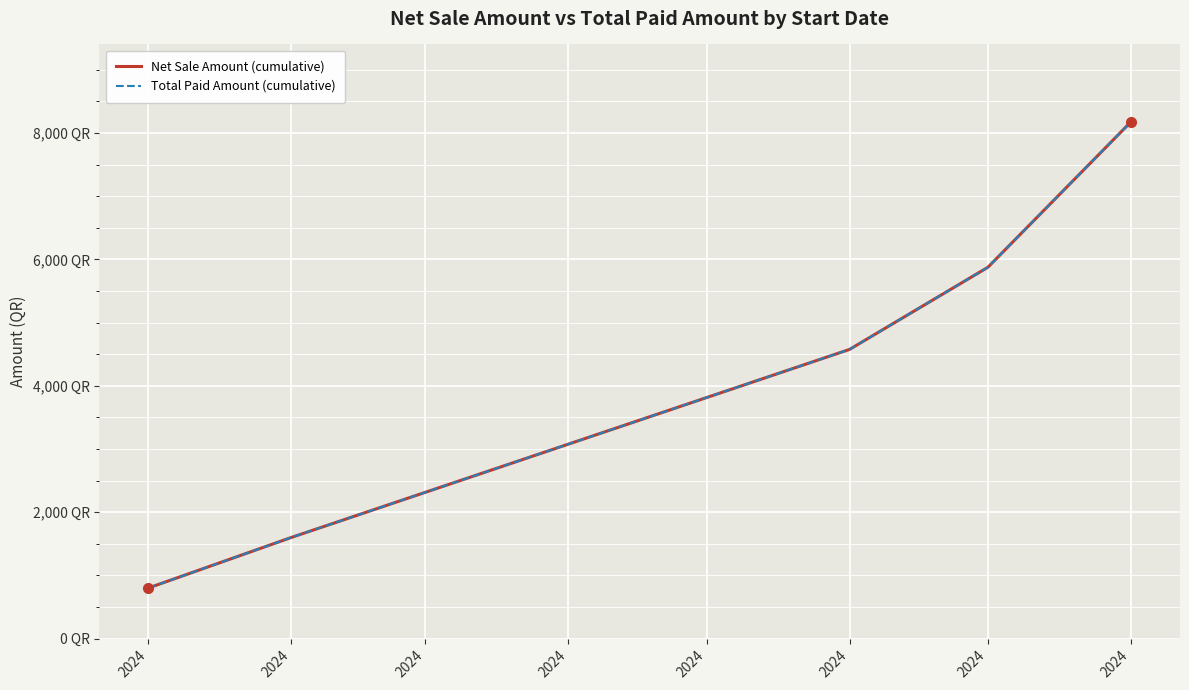

At how many categories does at least one series exceed 7915?

1